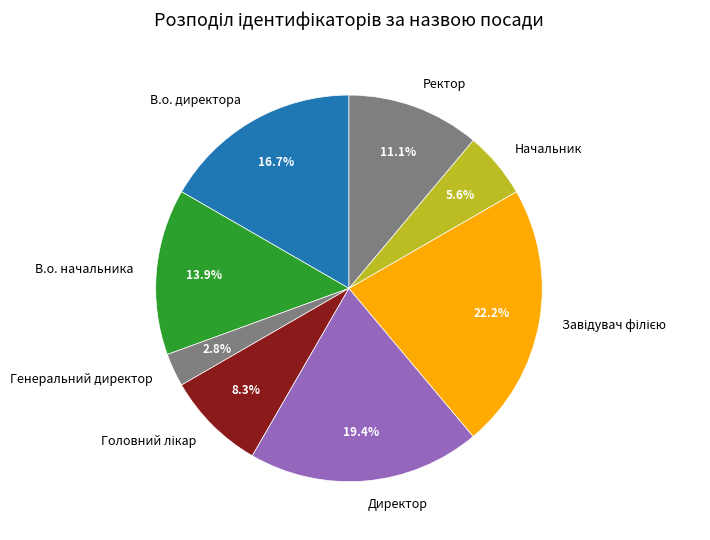

What percentage is NOT represented by В.о. начальника?

86.1%